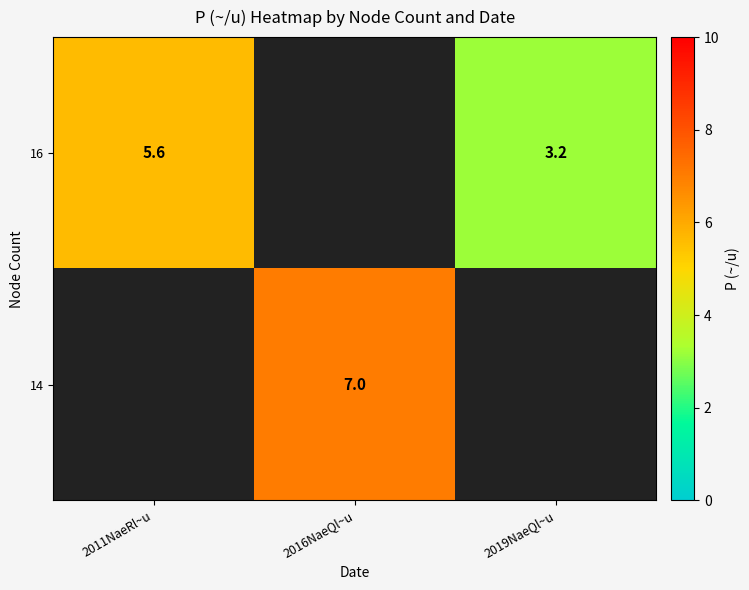

The value of 14 at 2016NaeQl~u is 7.0. True or false?

True